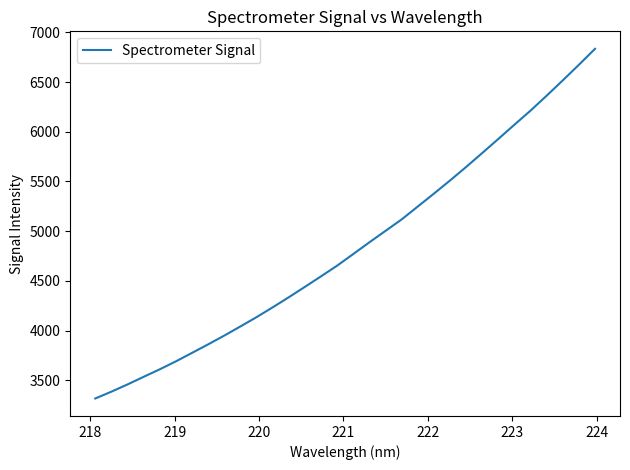

What is the minimum value shown in the chart?

3316.4